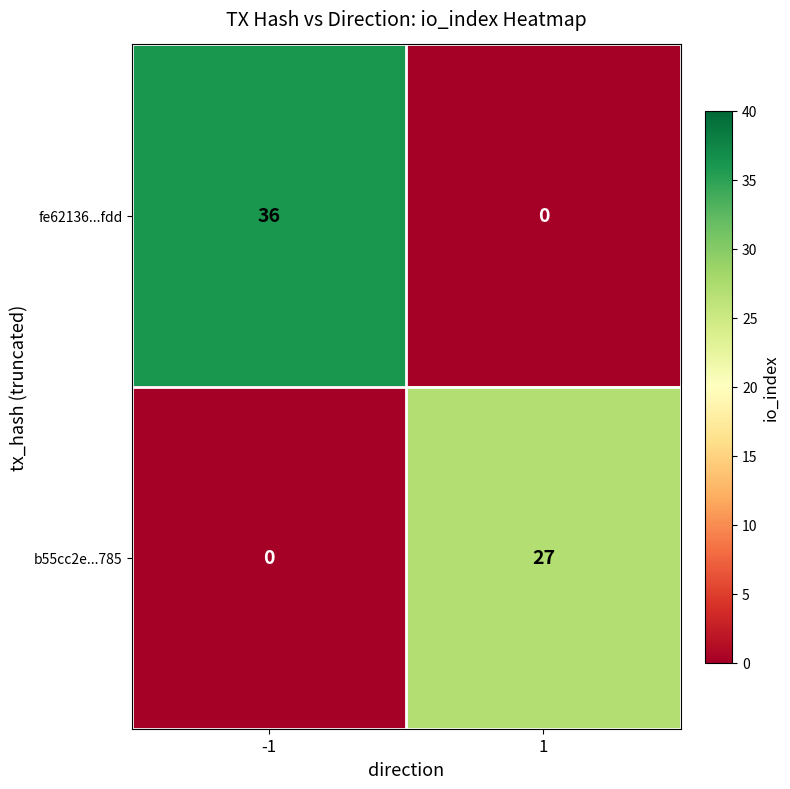

What is the difference between the maximum and minimum values in the fe62136...fdd series?

36